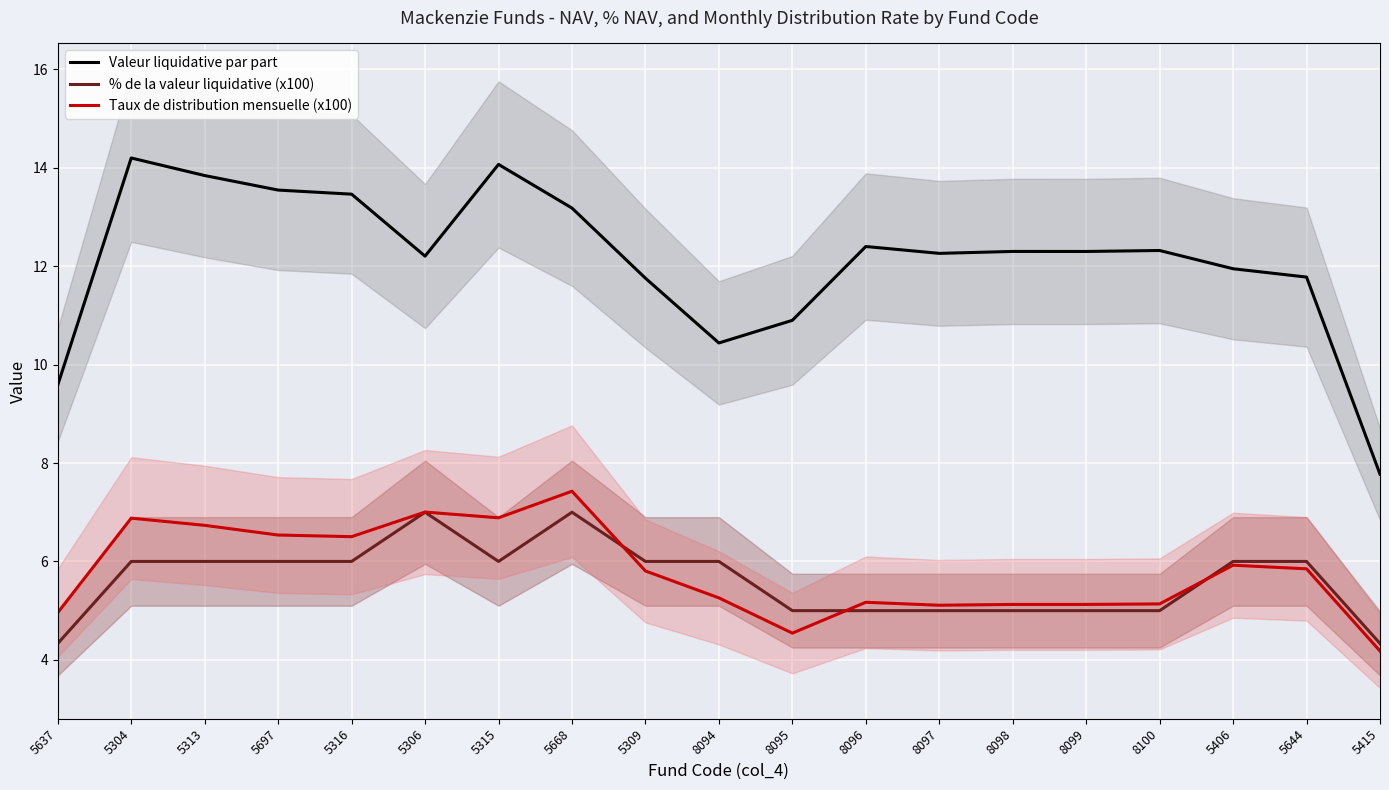

What is the lowest value of the Taux de distribution mensuelle (x100) series?

4.2